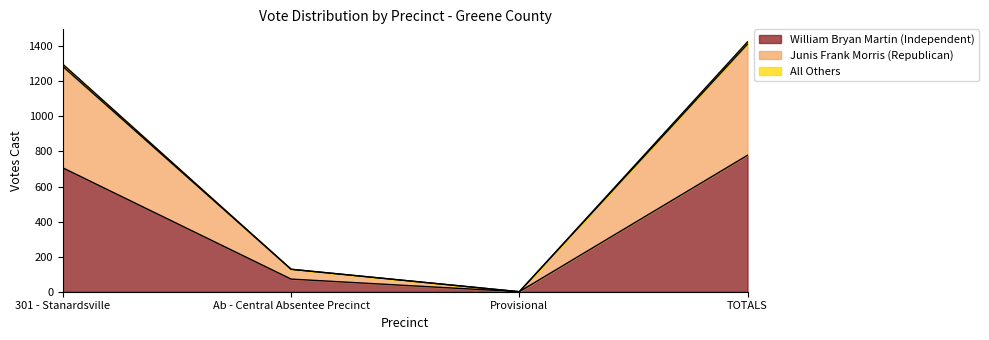

At which category does Junis Frank Morris (Republican) reach its first local valley?

Provisional